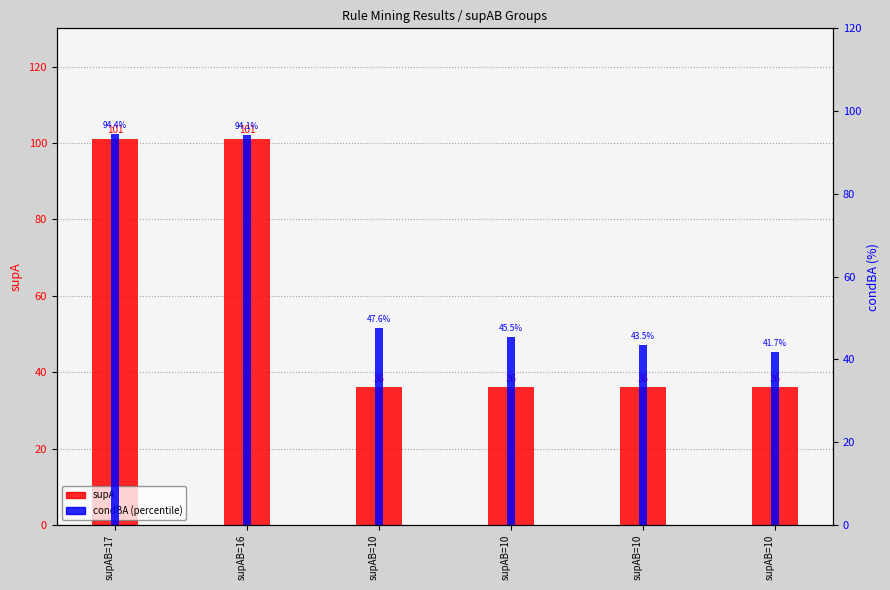

The value of condBA (percentile) at supAB=16 is 94.1. True or false?

True